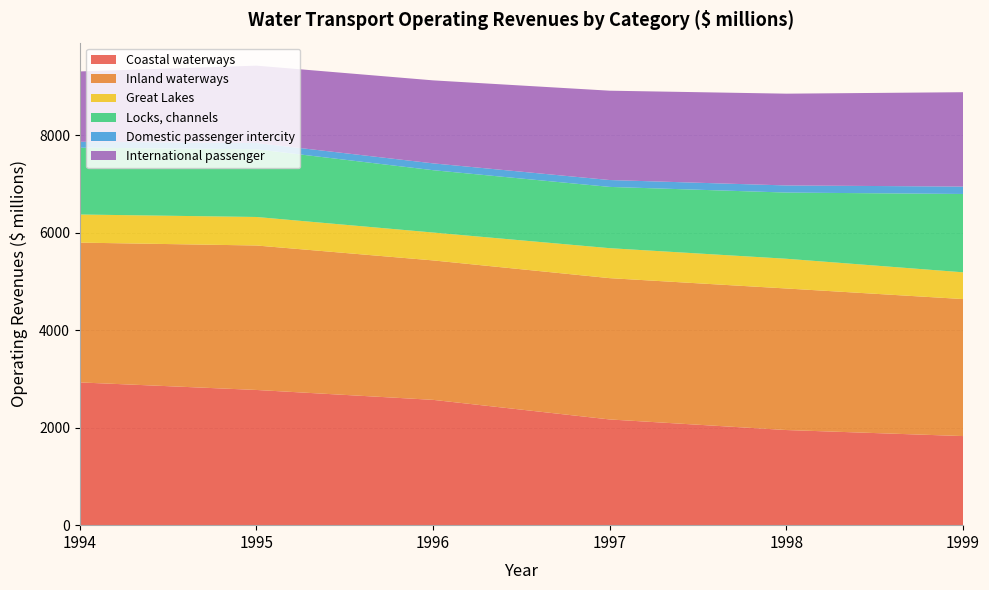

Reading right to left, list all the values displayed in this chart.

Coastal waterways: 1828	1952	2169	2571	2774	2929
Inland waterways: 2811	2904	2899	2861	2964	2868
Great Lakes: 549	610	615	572	585	577
Locks, channels: 1607	1358	1257	1279	1389	1371
Domestic passenger intercity: 152	146	141	140	129	121
International passenger: 1936	1883	1833	1703	1587	1443